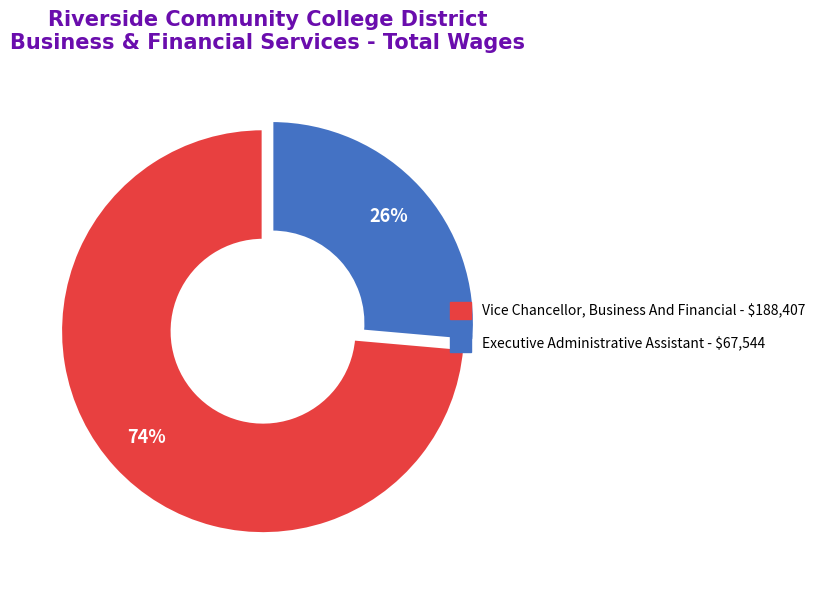

Count the number of slices in the pie.

2